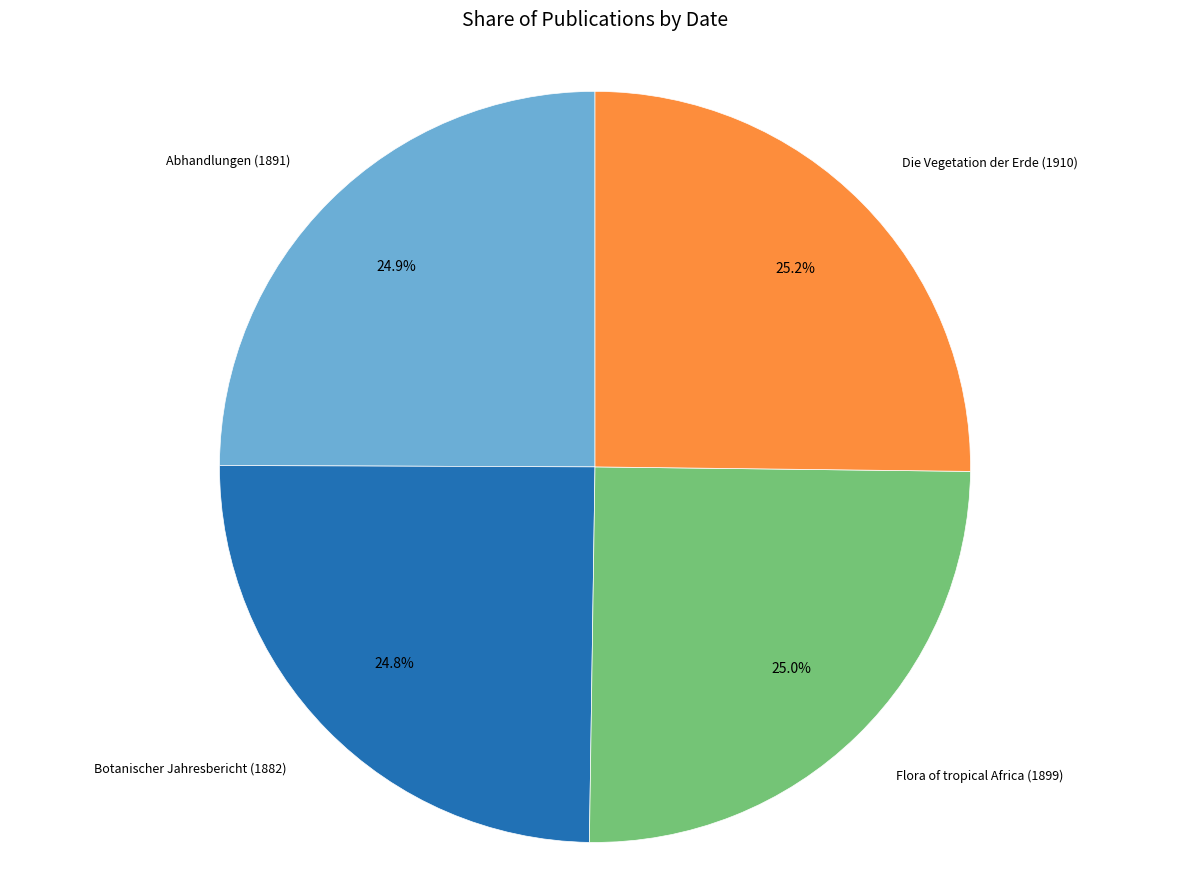

Is Flora of tropical Africa (1899) the majority of the pie?

No